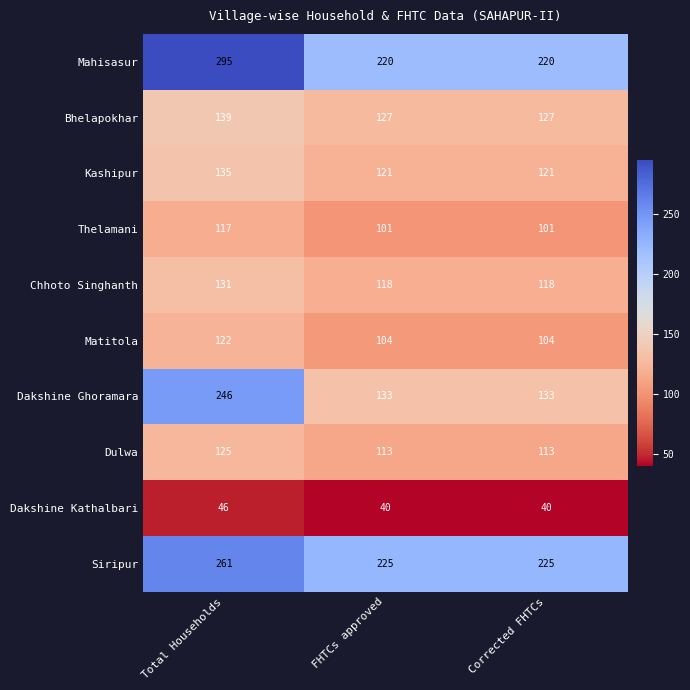

What is the difference between the maximum and minimum values in the Dakshine Ghoramara series?

113